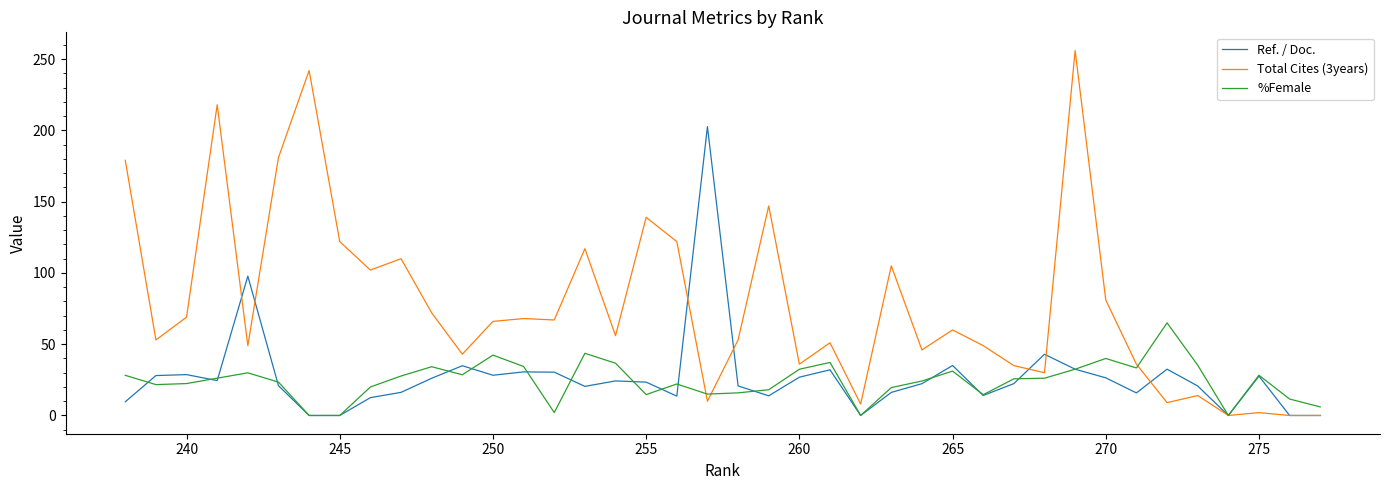

Is it true that Total Cites (3years) equals 30.4 at 13?

False